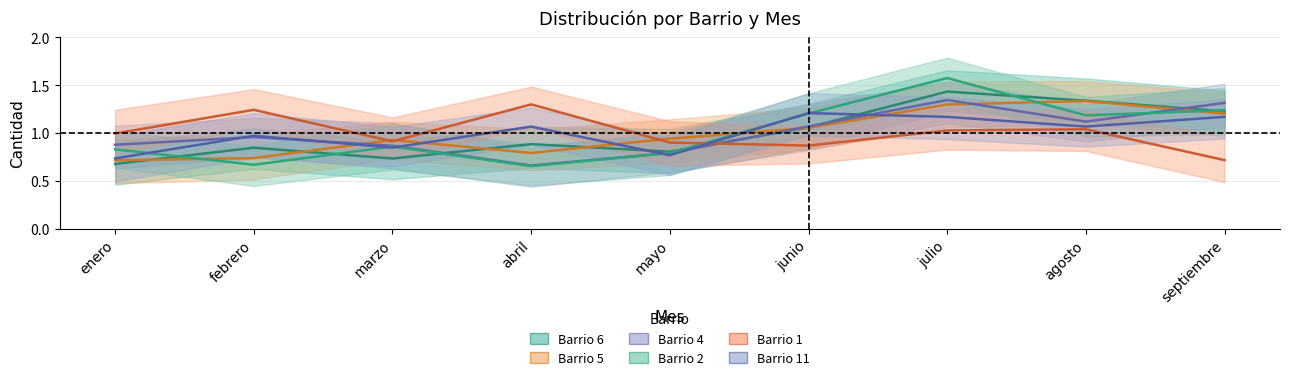

Is it true that Barrio 6 equals 1.2 at septiembre?

True